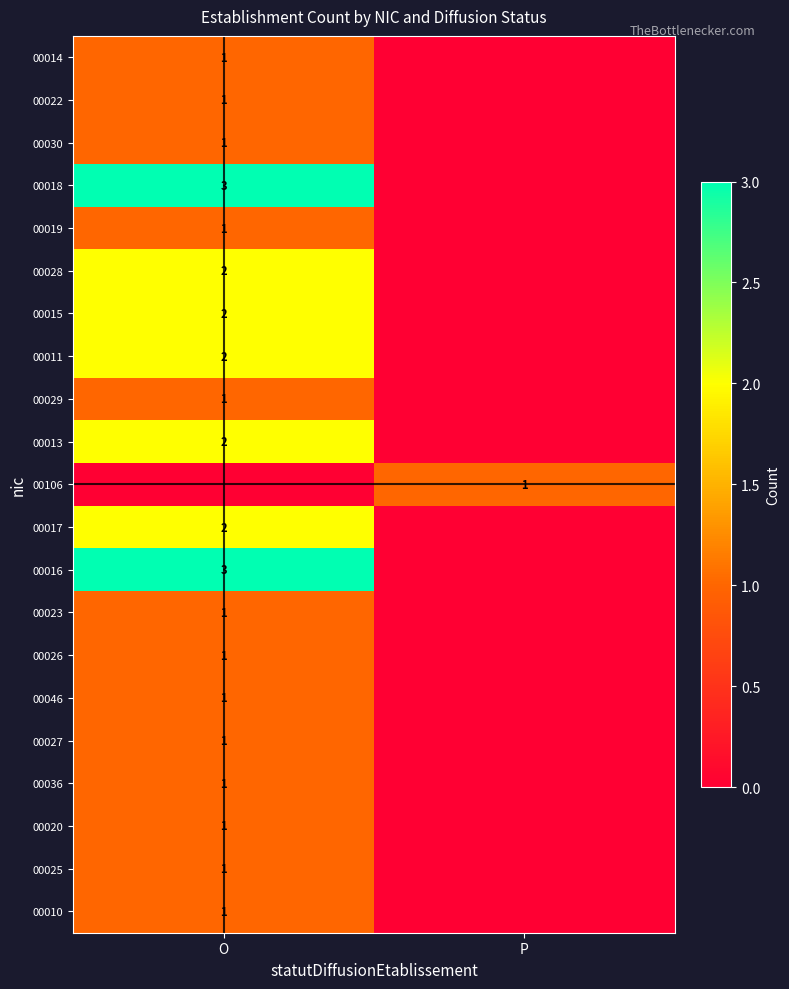

The value of 00023 at O is 1. True or false?

True